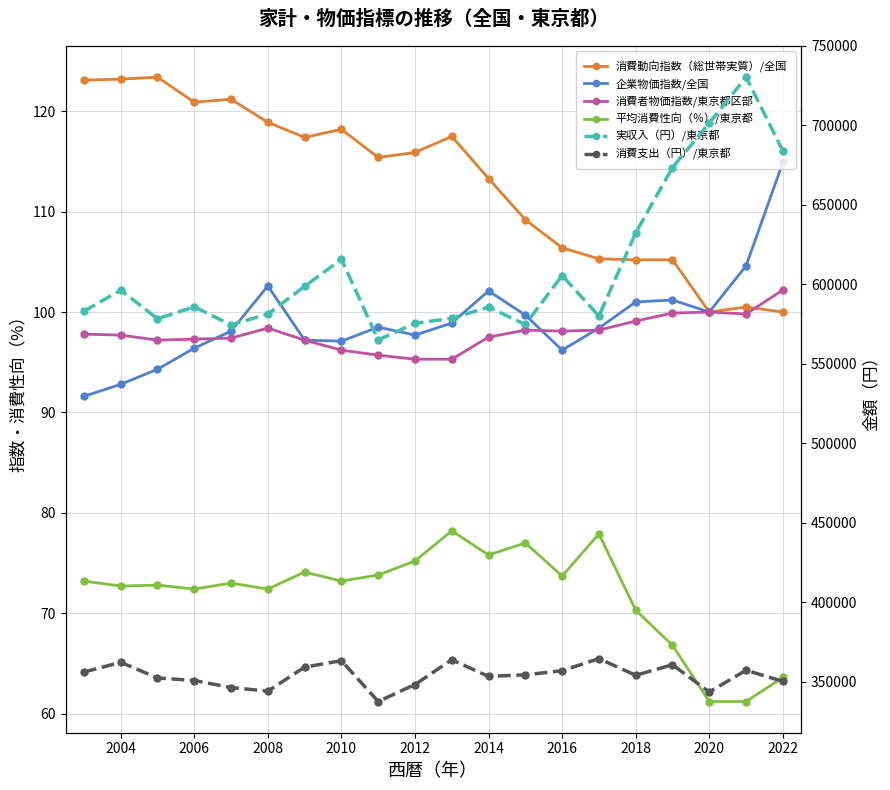

In 消費者物価指数/東京都区部, how many points are higher than both neighbors (excluding endpoints)?

3